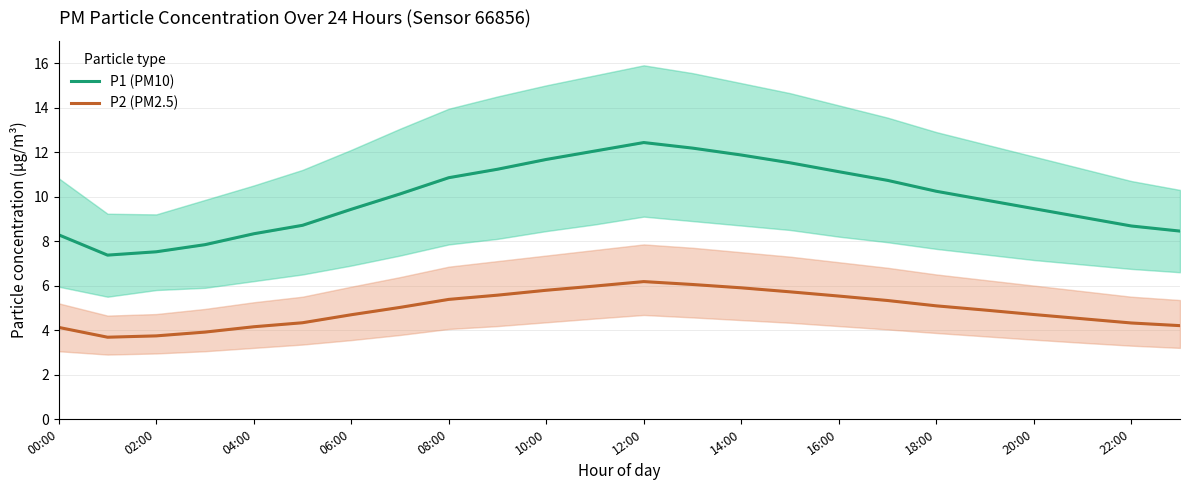

True or false: P2 (PM2.5) has a value of 1.3 at 02:00.

False